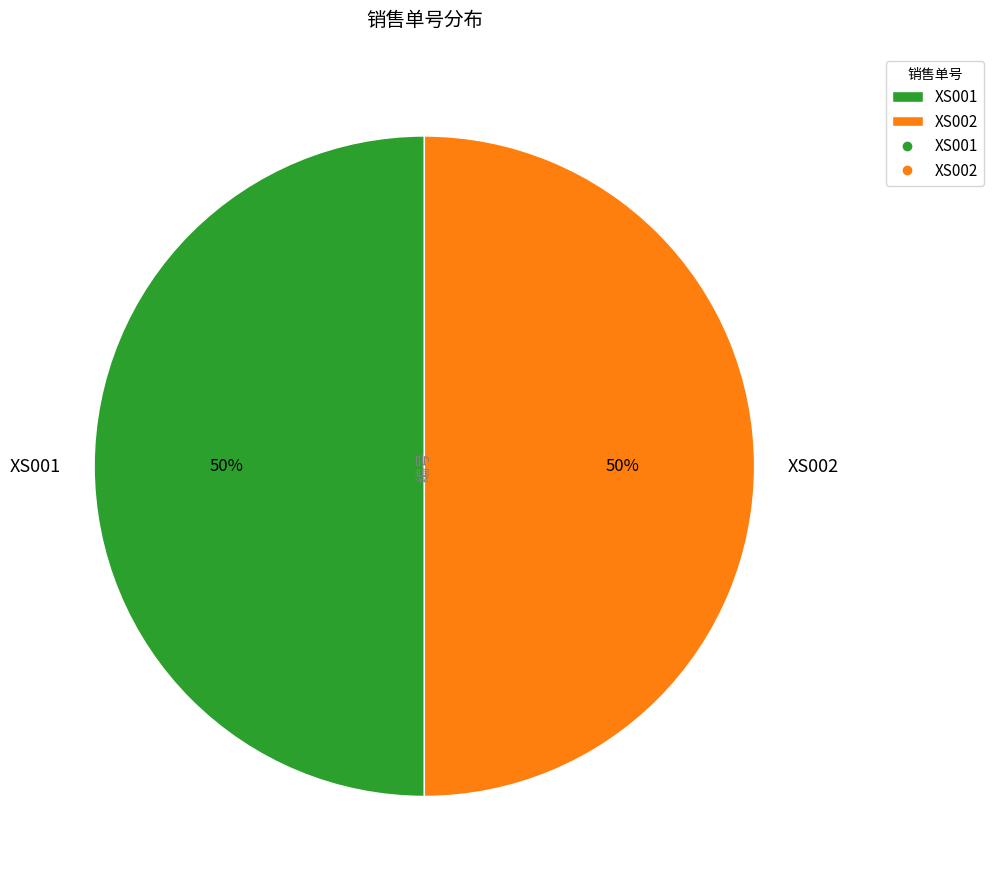

Combined, do XS002 and XS001 account for over 50%?

Yes